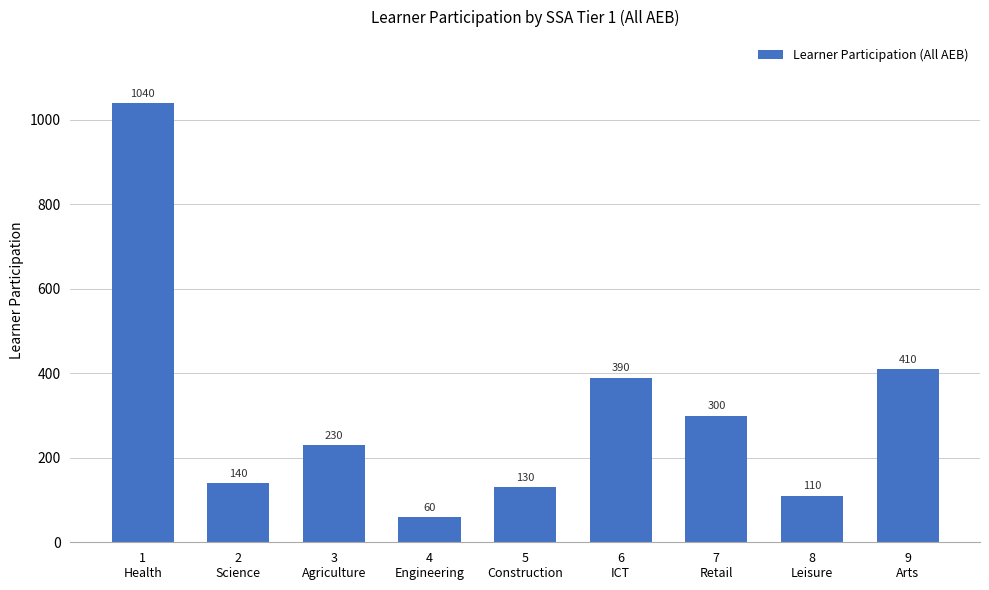

Does the chart contain any negative values?

No